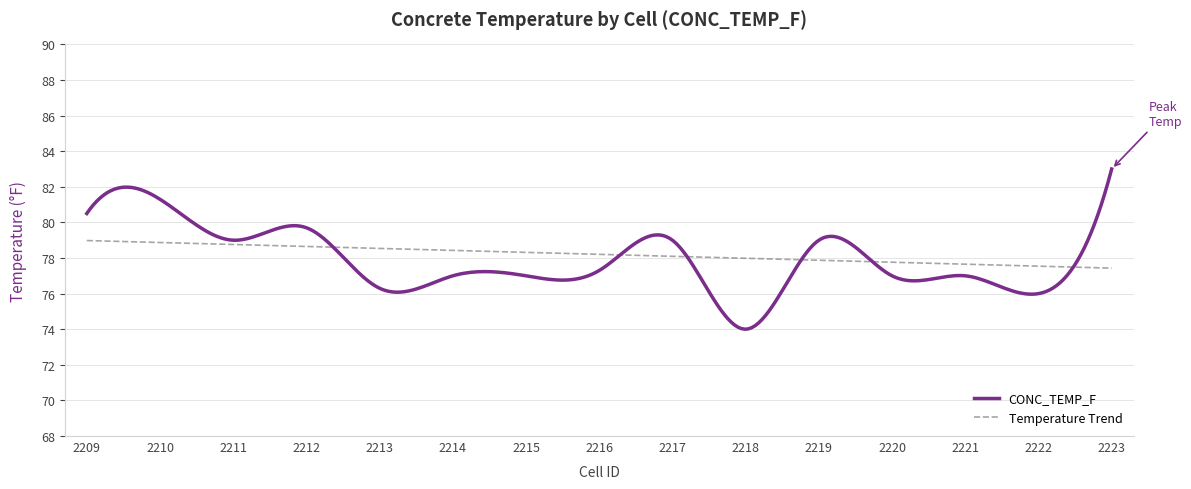

Where does the data first go above 78?

2209